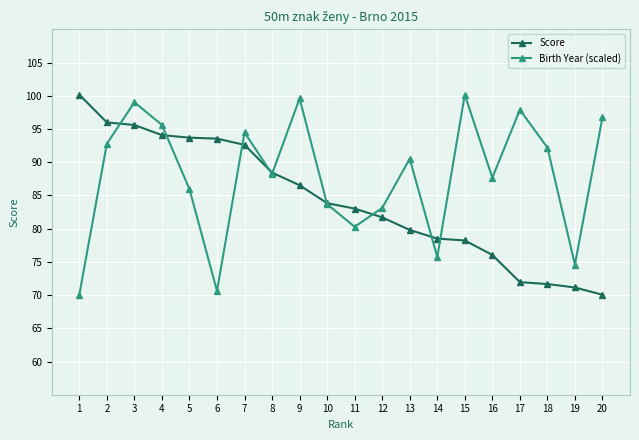

What is the total value across all series at 17?

169.8